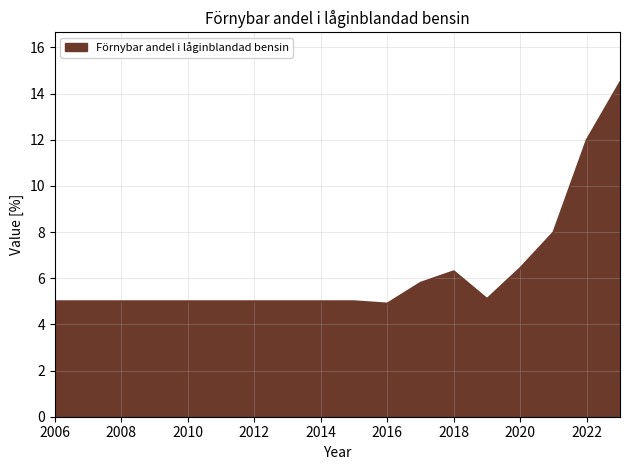

What is the minimum value shown in the chart?

4.9